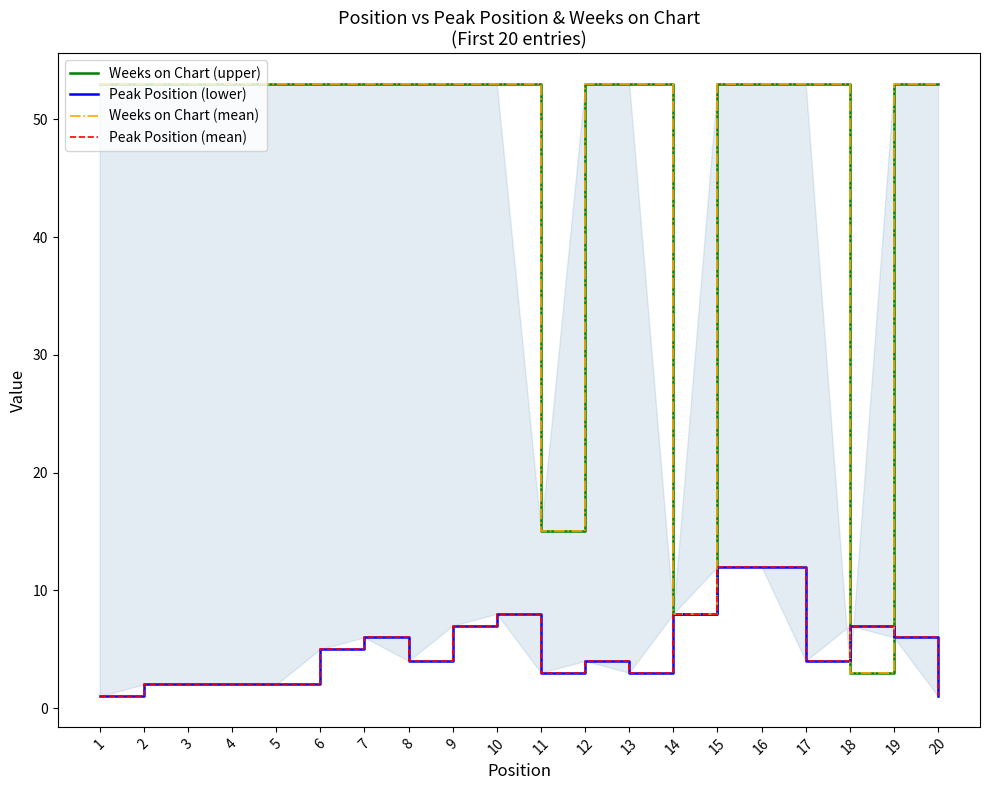

What is the sum of the Weeks on Chart (mean) values at 4 and 7?

106